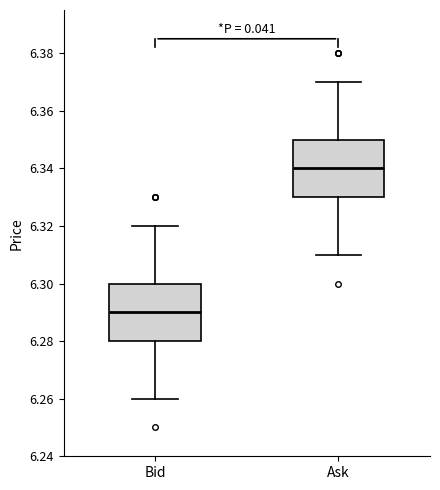

Reading left to right, read every box against the y-axis: the position of its median line, the range the box covers, and the ends of its whiskers. The values are not printed on the chart, so give them approximately, as read against the axis.

Bid: median 6.29, box 6.28 to 6.30, whiskers 6.26 to 6.32
Ask: median 6.34, box 6.33 to 6.35, whiskers 6.31 to 6.37